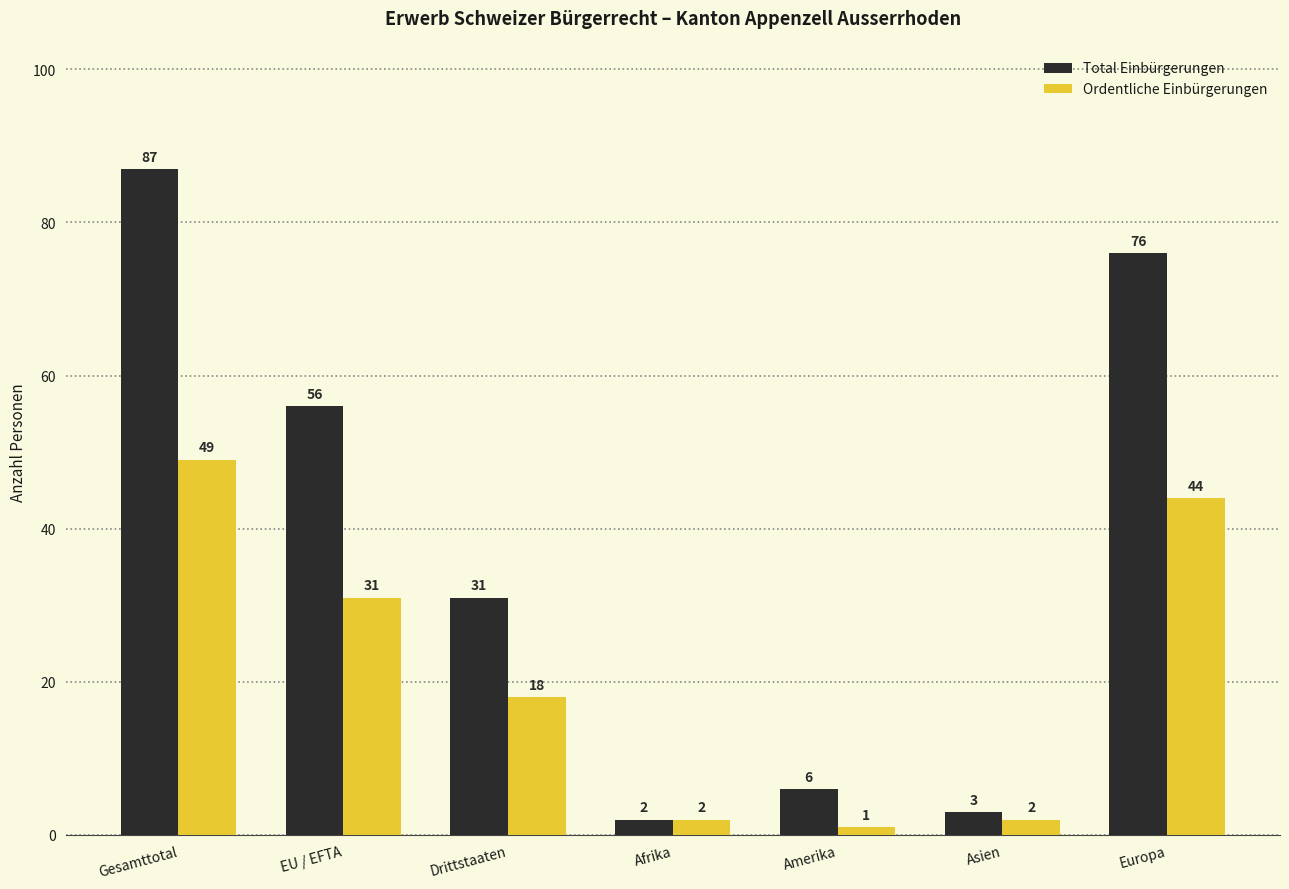

Reading right to left, what are all the values shown in this chart?

Total Einbürgerungen: 76	3	6	2	31	56	87
Ordentliche Einbürgerungen: 44	2	1	2	18	31	49